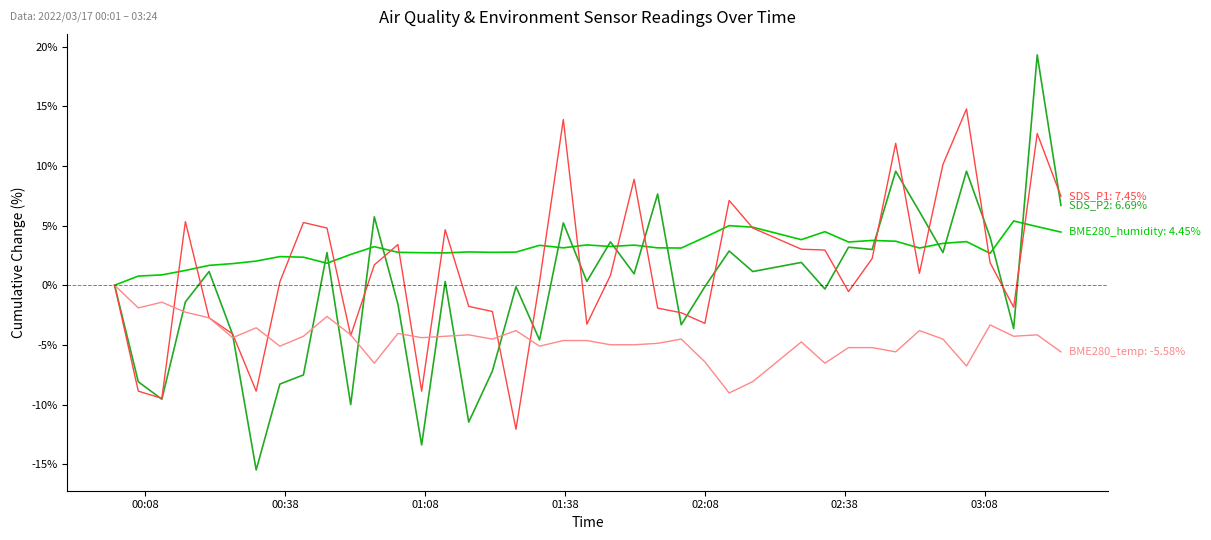

What is the maximum value shown in the chart?

19.3